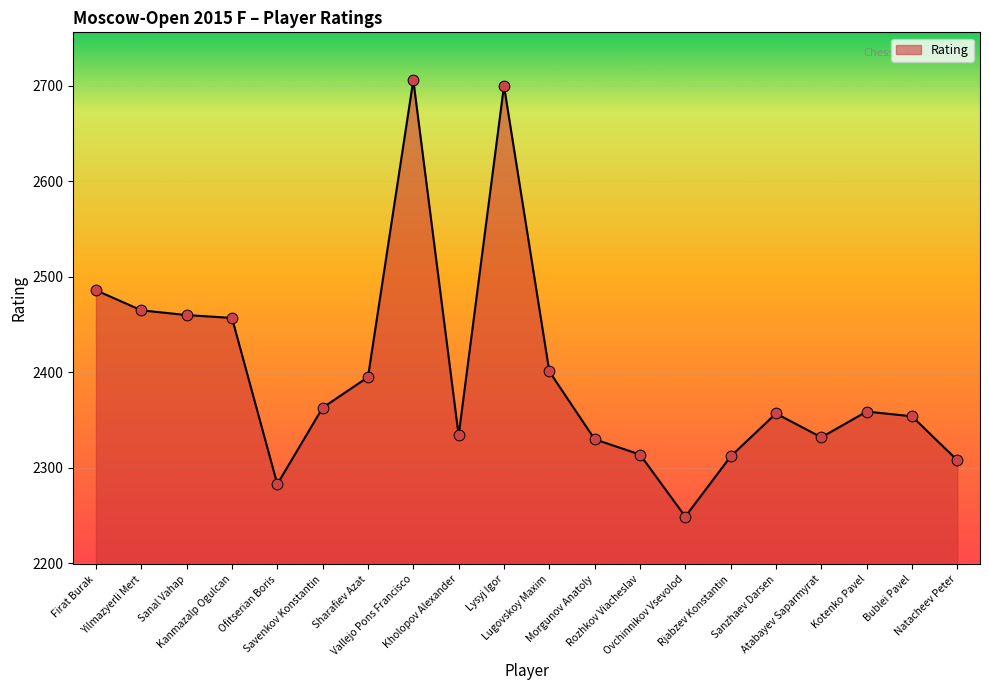

What is the change in value from Sanal Vahap to Kholopov Alexander?

-126